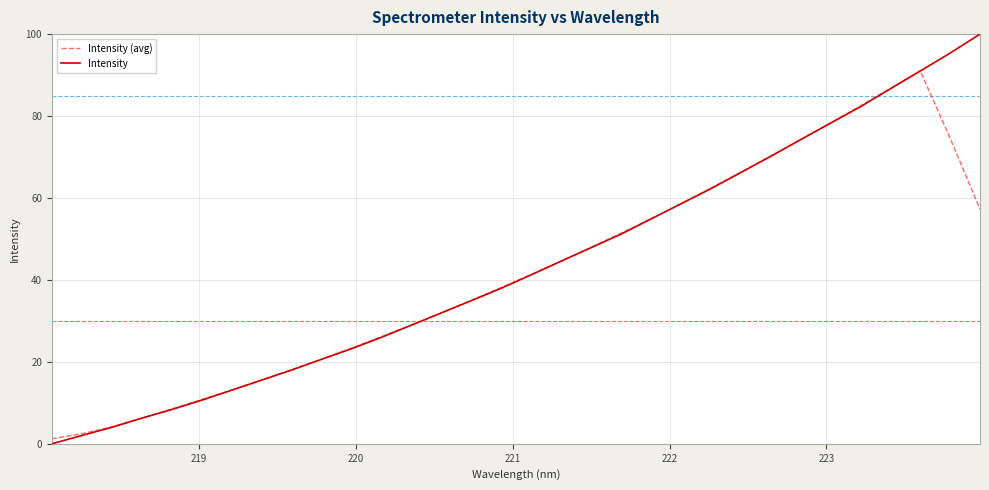

What is the maximum value shown in the chart?

100.0